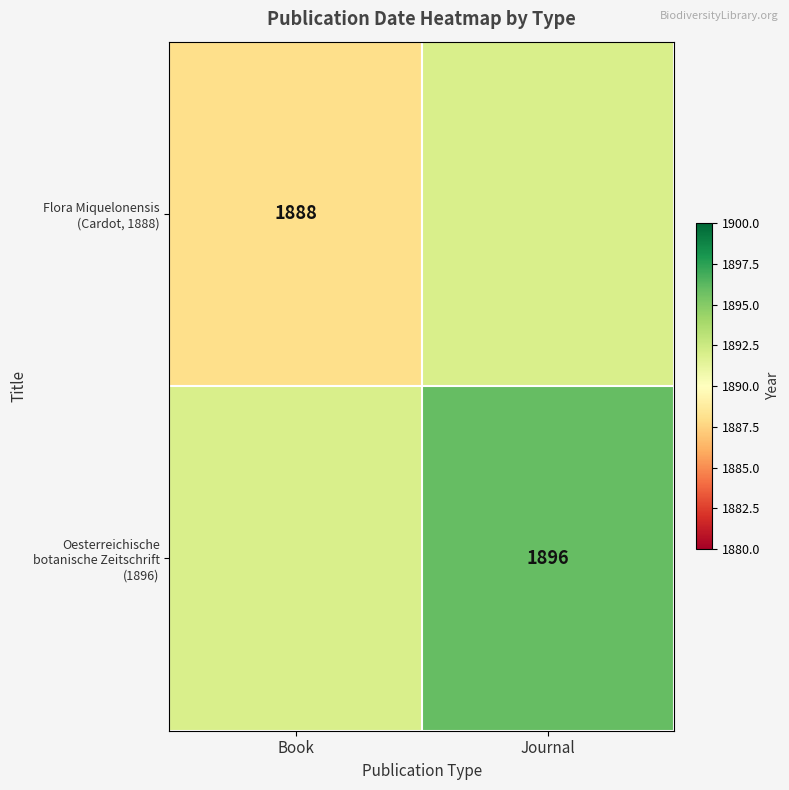

Is the value of Flora Miquelonensis (Cardot, 1888) at Journal greater than the value of Oesterreichische botanische Zeitschrift (1896) at Book?

No